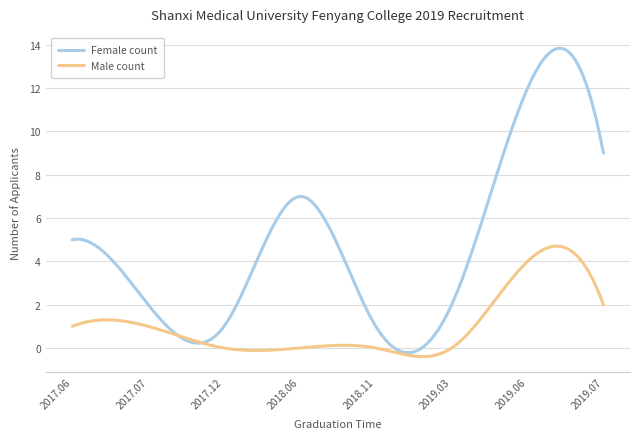

Rank the series by their maximum value, from highest to lowest.

Female count, Male count